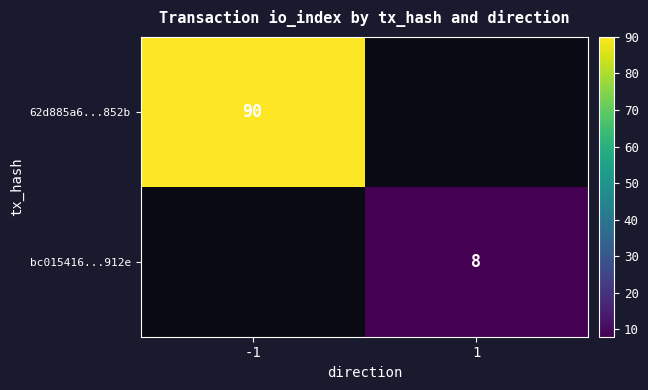

Is the value of 62d885a6...852b at -1 greater than the value of bc015416...912e at 1?

Yes